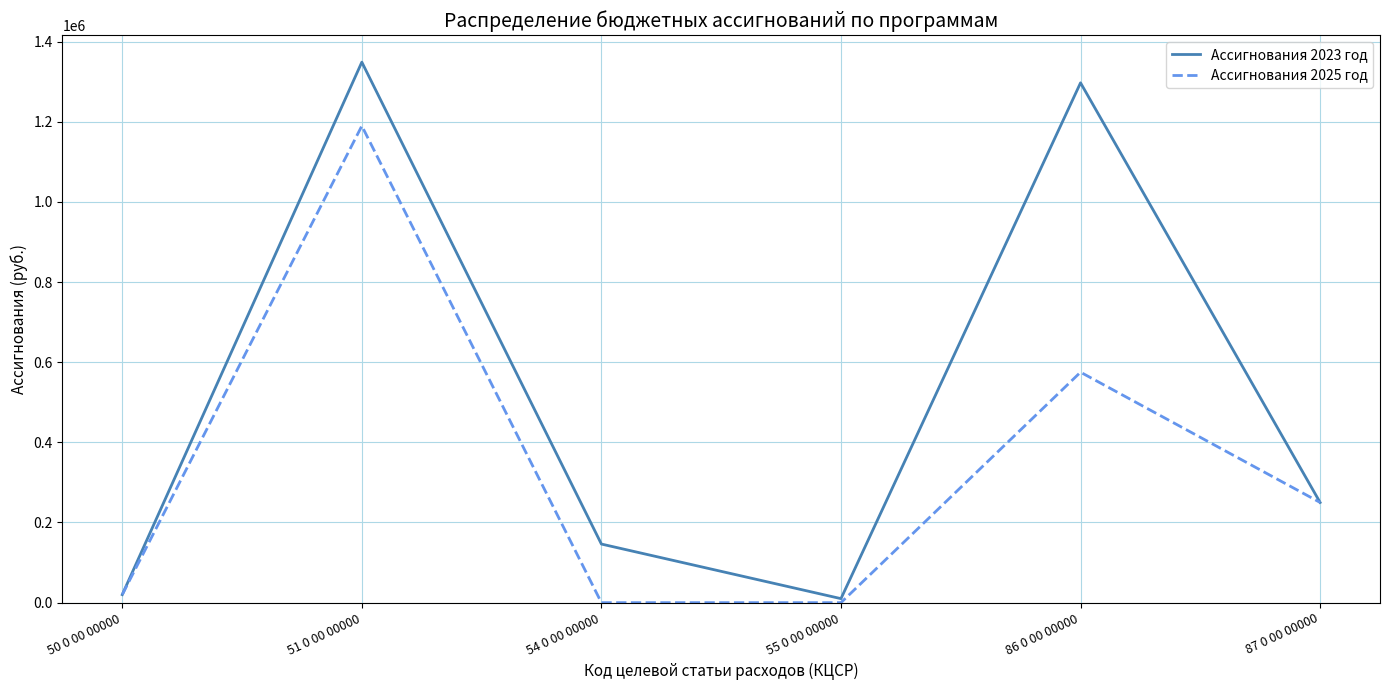

How many lines are shown in the chart?

2